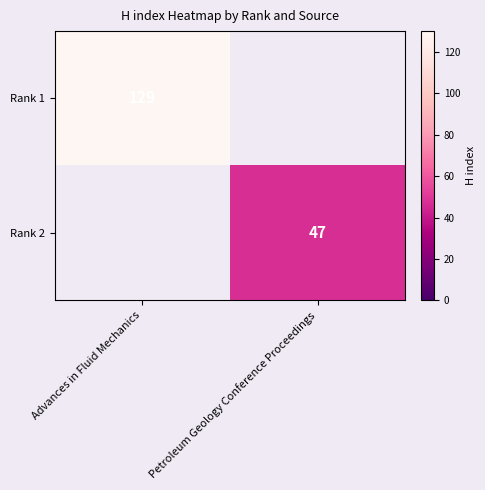

The value of Rank 1 at Advances in Fluid Mechanics is 129. True or false?

True